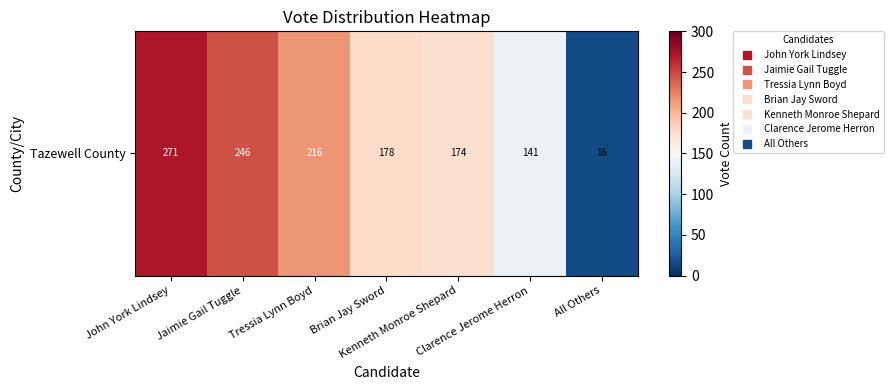

Rank the categories by value from highest to lowest.

John York Lindsey, Jaimie Gail Tuggle, Tressia Lynn Boyd, Brian Jay Sword, Kenneth Monroe Shepard, Clarence Jerome Herron, All Others